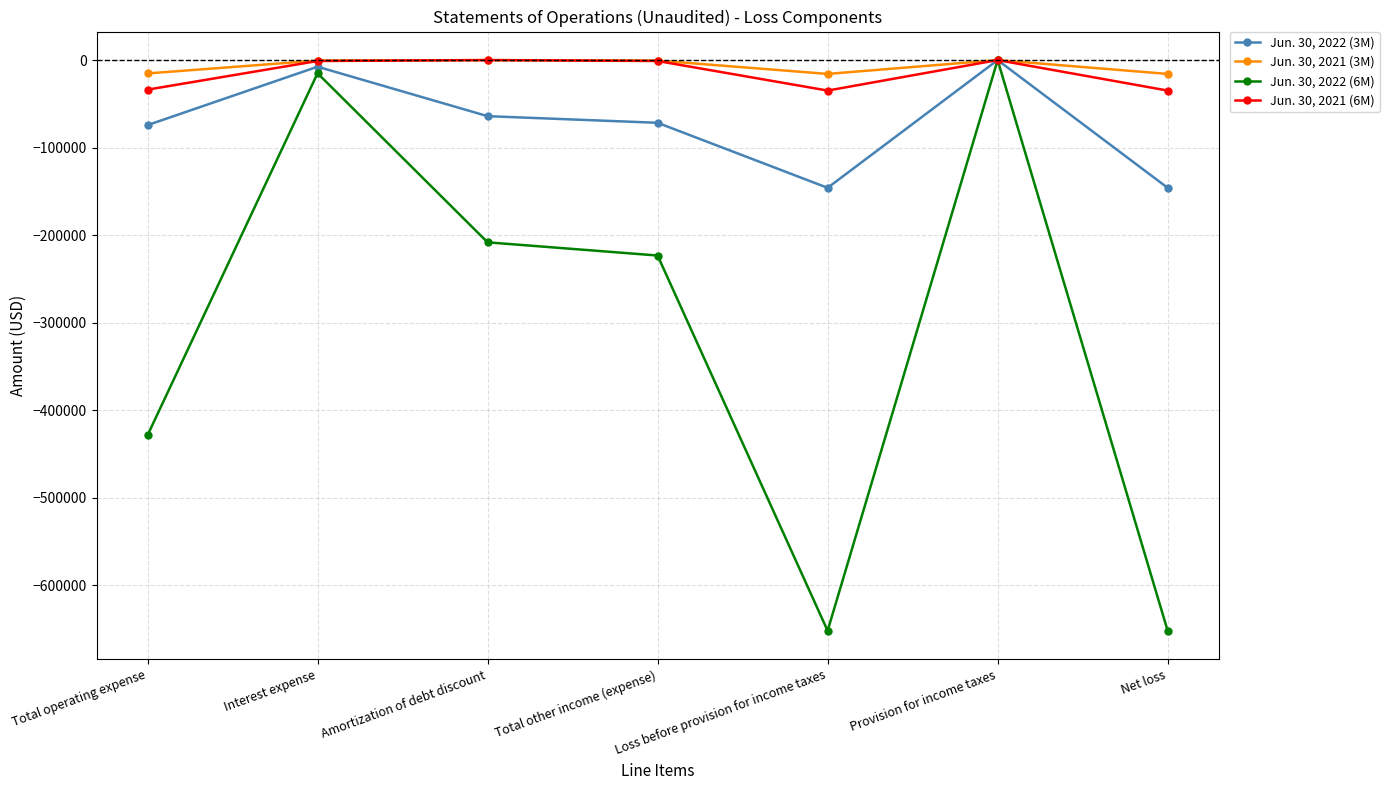

Which series has the largest range (max minus min)?

Jun. 30, 2022 (6M)